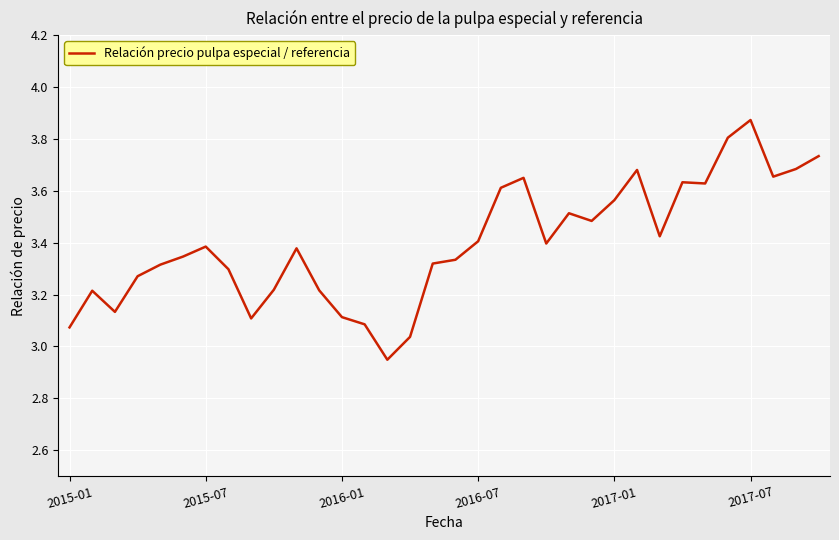

What is the difference between the maximum and minimum values?

0.9